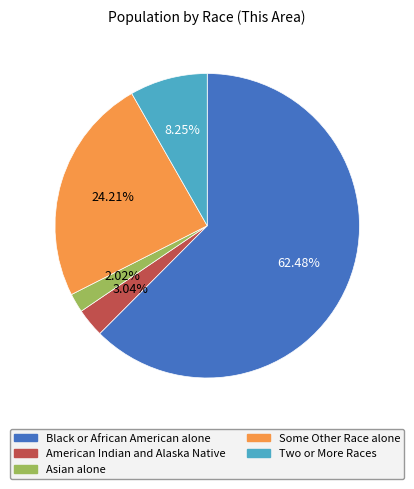

Do Asian alone and American Indian and Alaska Native together represent more than half of the pie?

No